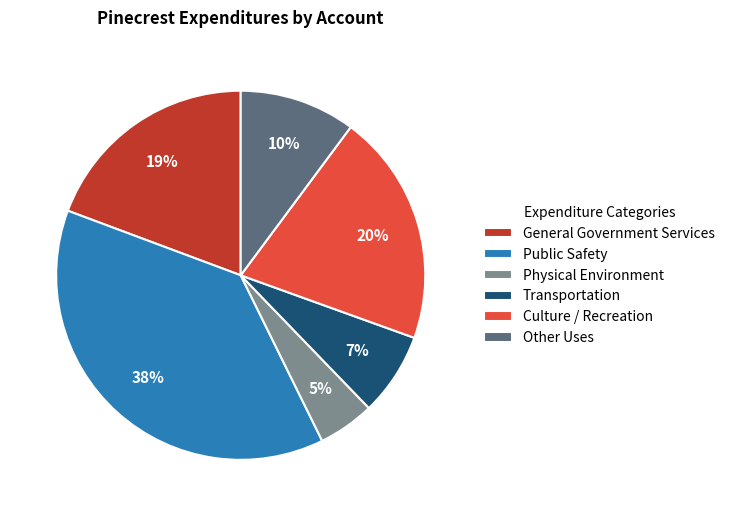

The Other Uses slice represents 18% of the pie. True or false?

False